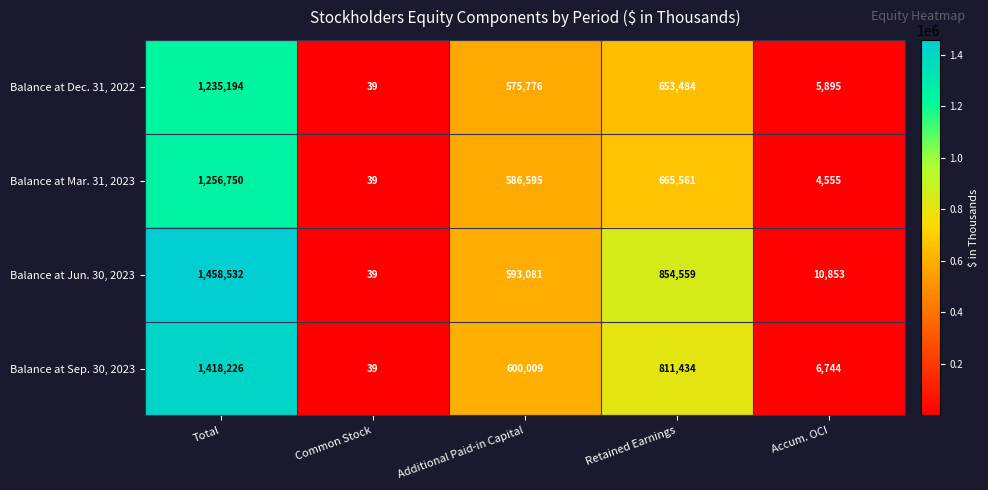

Between Common Stock and Retained Earnings, which series saw the biggest shift?

Balance at Jun. 30, 2023